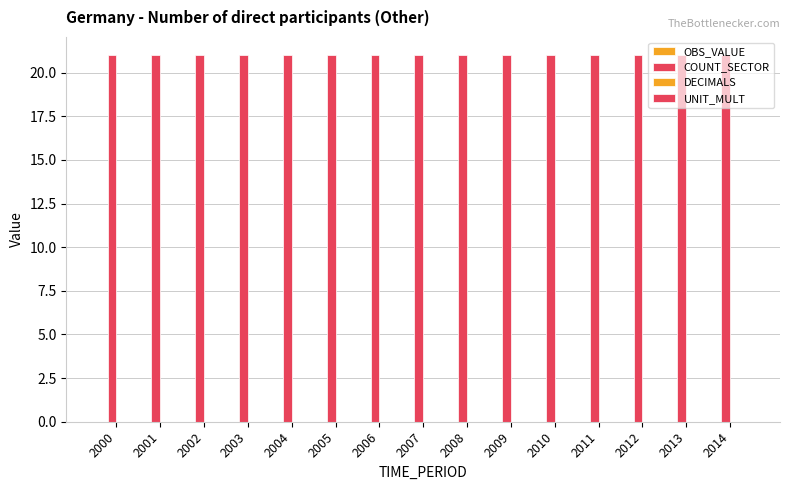

Rank the series by their maximum value, from highest to lowest.

COUNT_SECTOR, OBS_VALUE, DECIMALS, UNIT_MULT